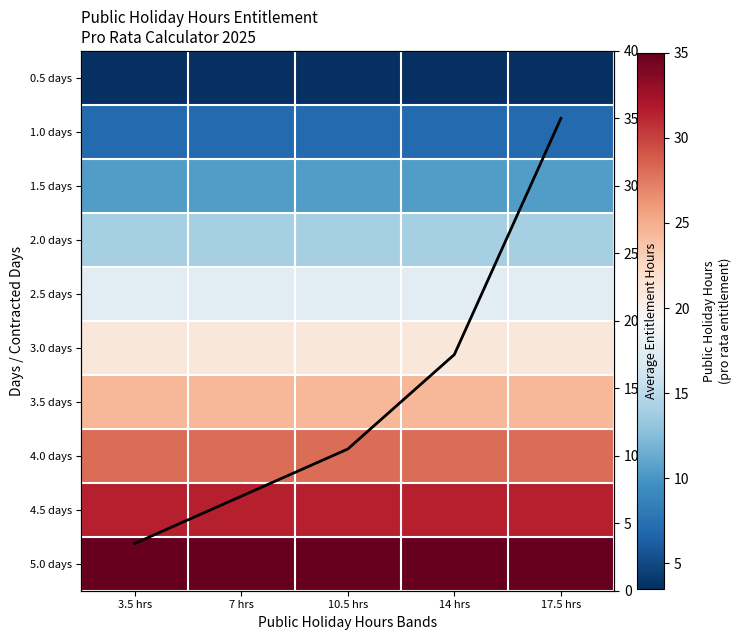

How many series are shown in this chart?

11